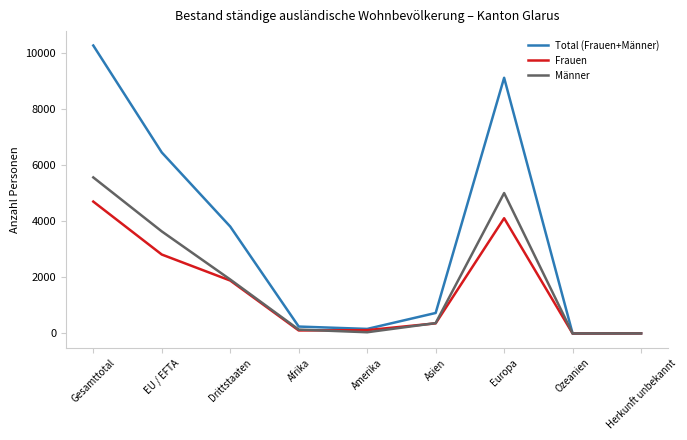

In Männer, how many points are lower than both neighbors (excluding endpoints)?

2